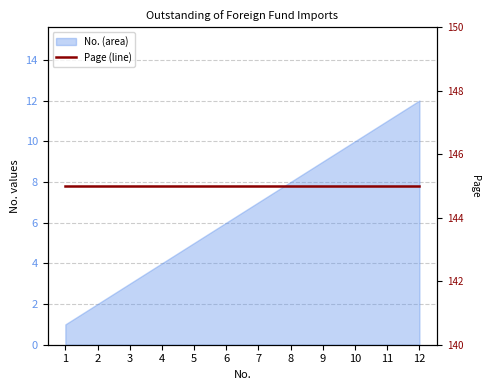

Which label corresponds to the largest value in the chart?

12